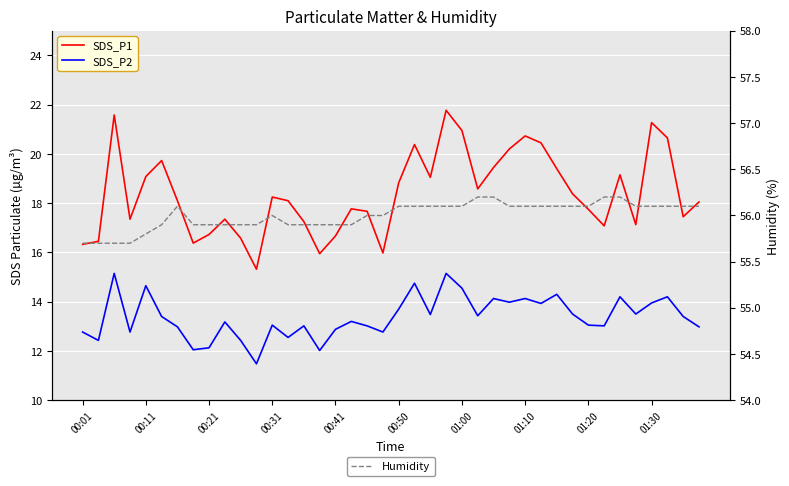

How many interior local peaks does the Humidity series have?

2